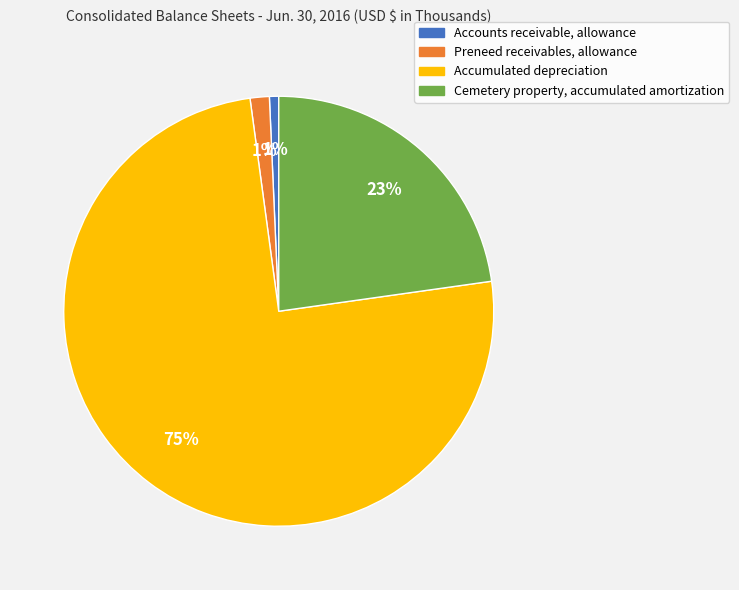

Is the sum of Preneed receivables, allowance and Accumulated depreciation greater than half?

Yes